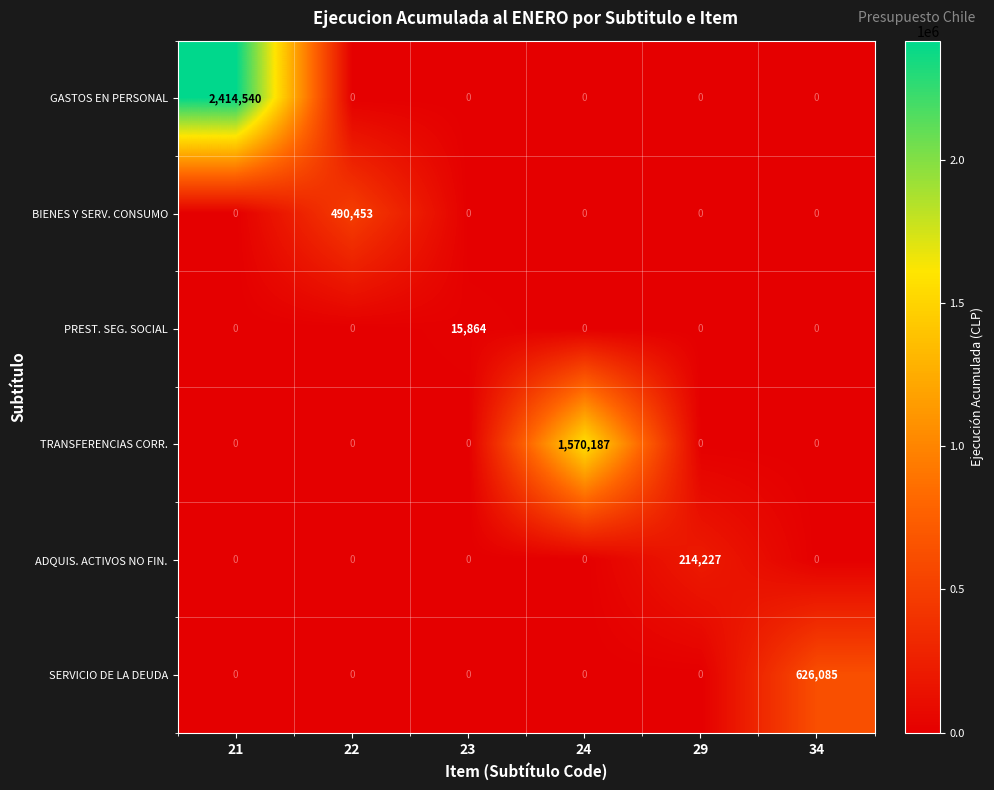

How many series are shown in this chart?

6